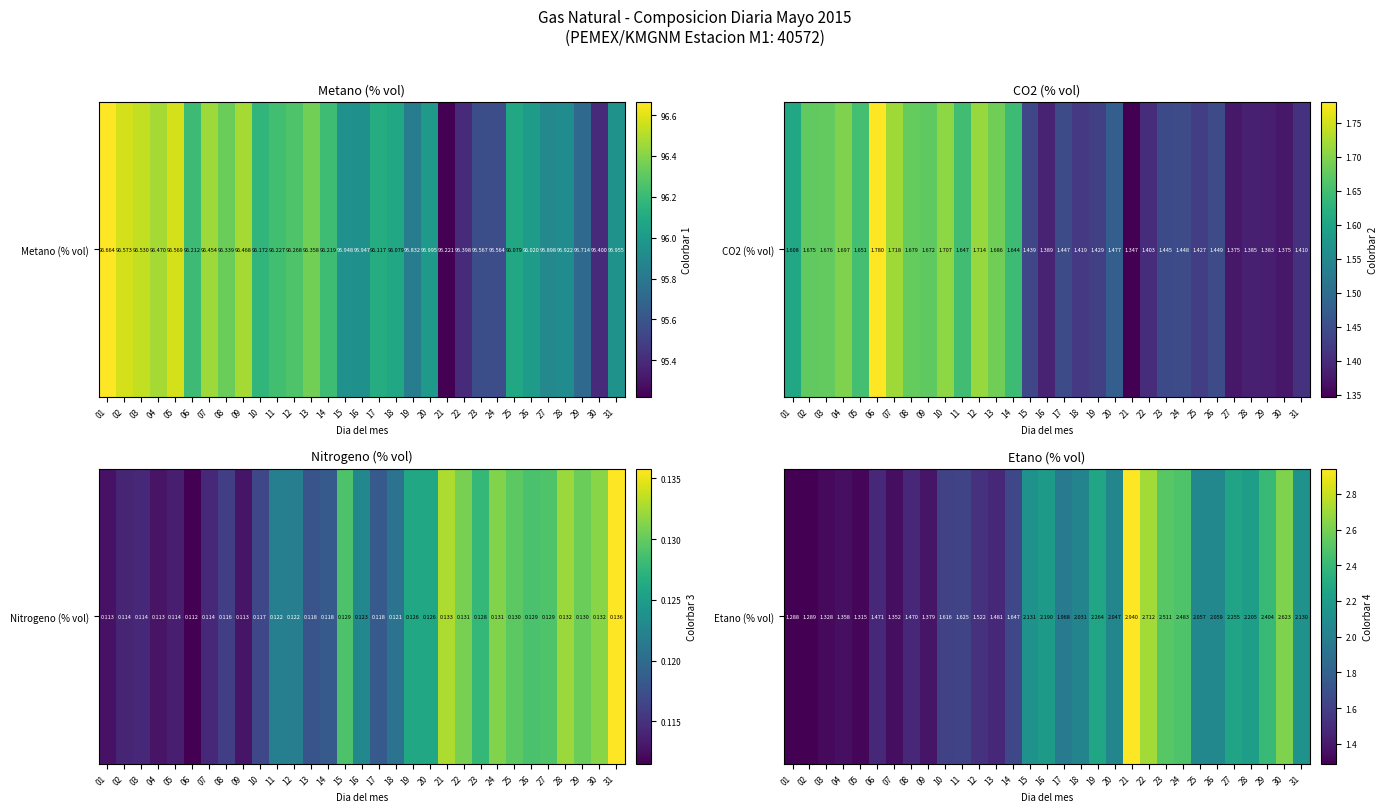

What is the sum of the values at 22 and 25?

4.8